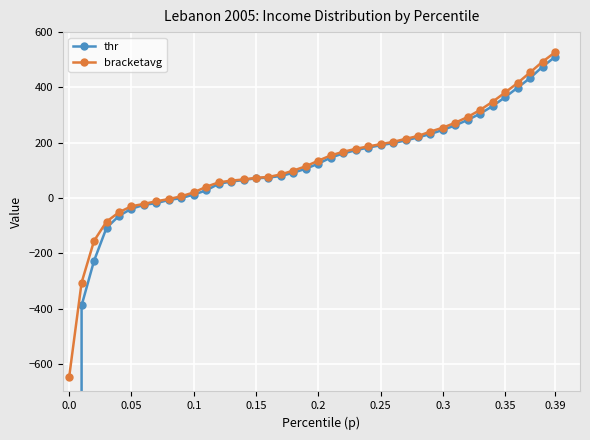

Between 24 and 29, which is larger?

29